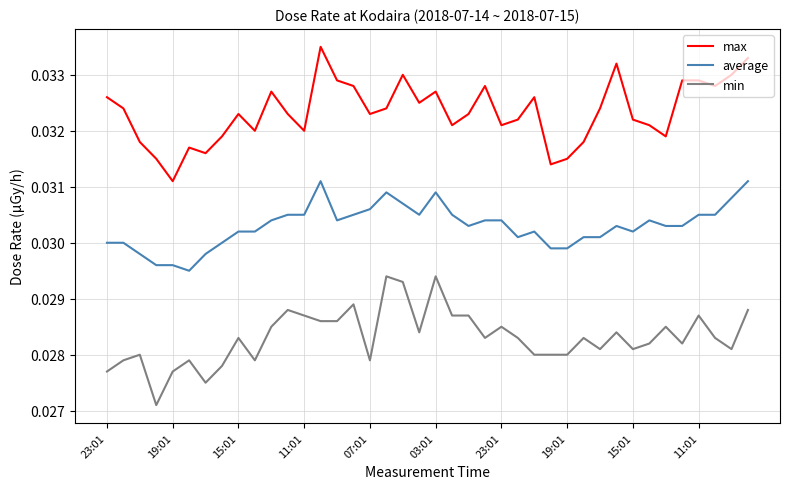

Which series has the largest total across all categories?

max